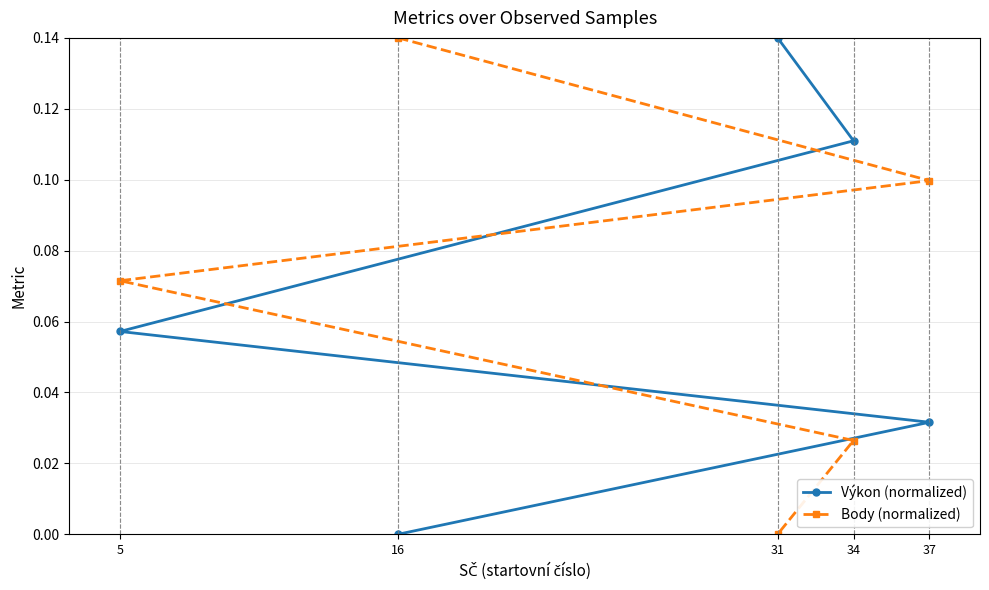

Which category has the highest value across all series?

31